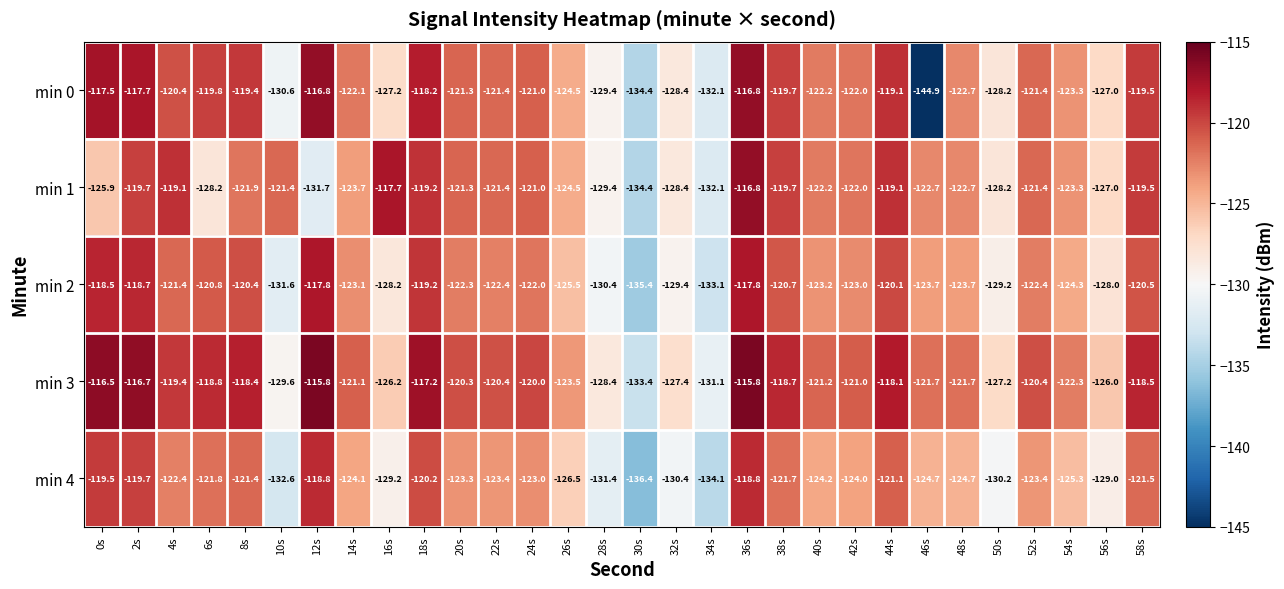

What is the minimum value shown in the chart?

-144.9